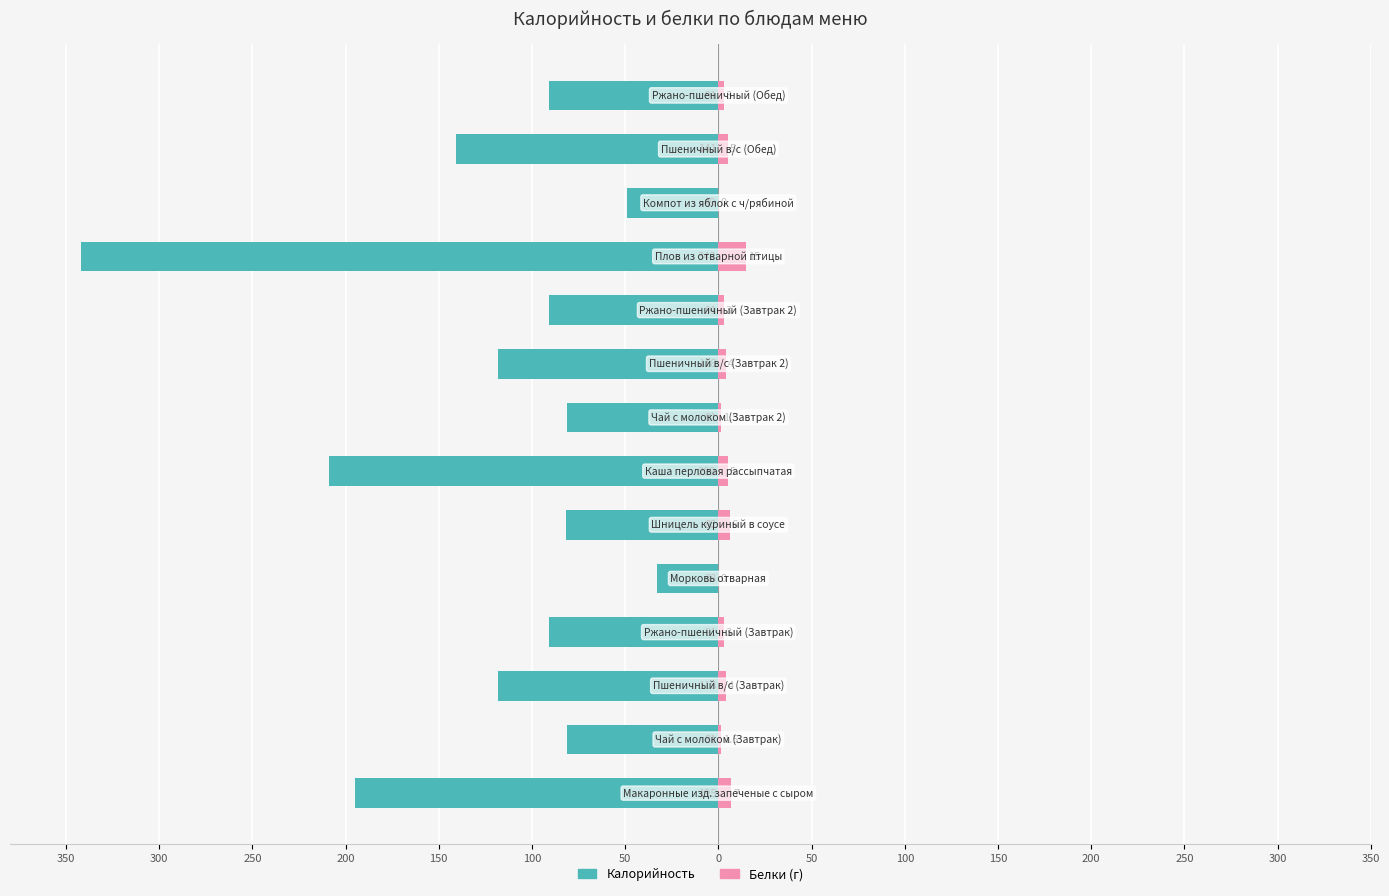

What is the smallest value displayed?

-342.0